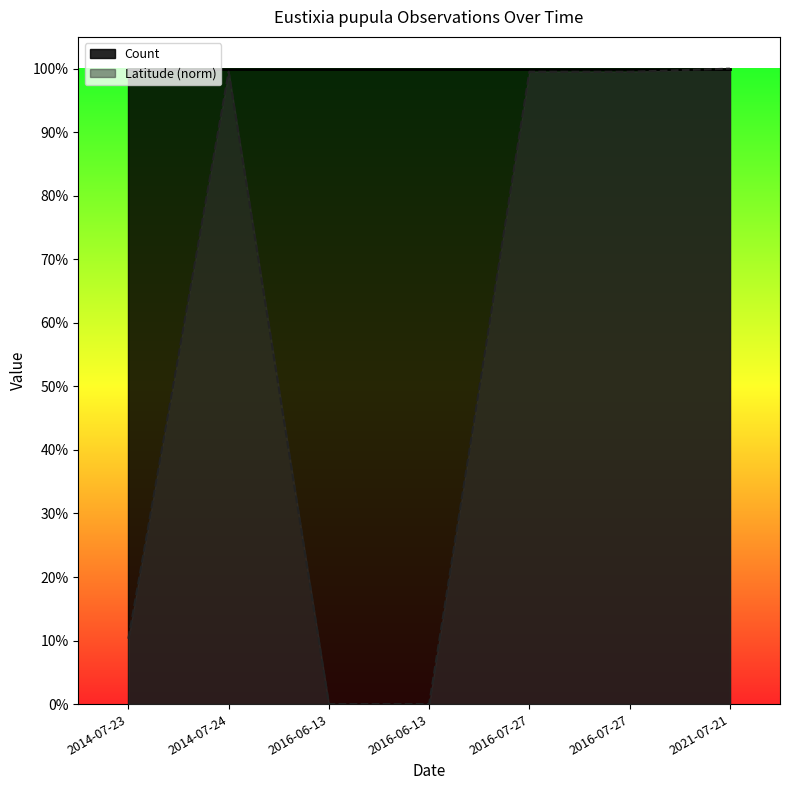

What are all the series names shown in the legend?

Count, Latitude (norm)